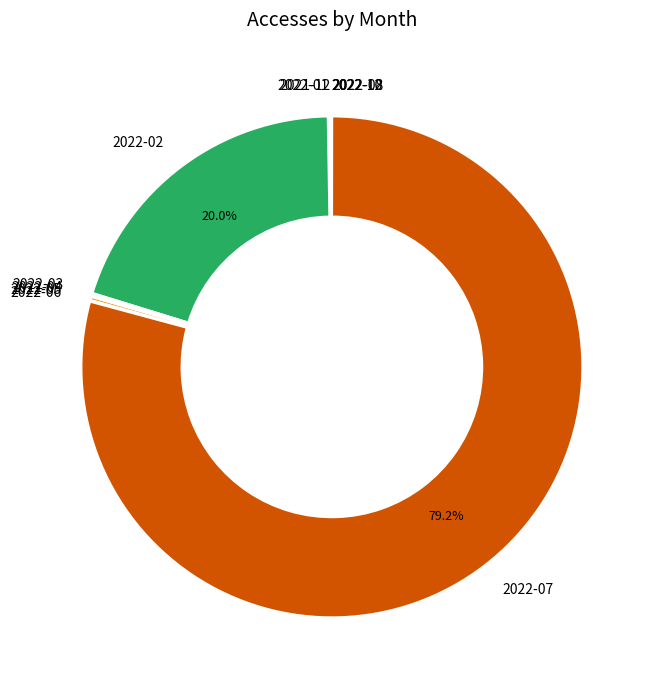

Which slice is the largest?

2022-07